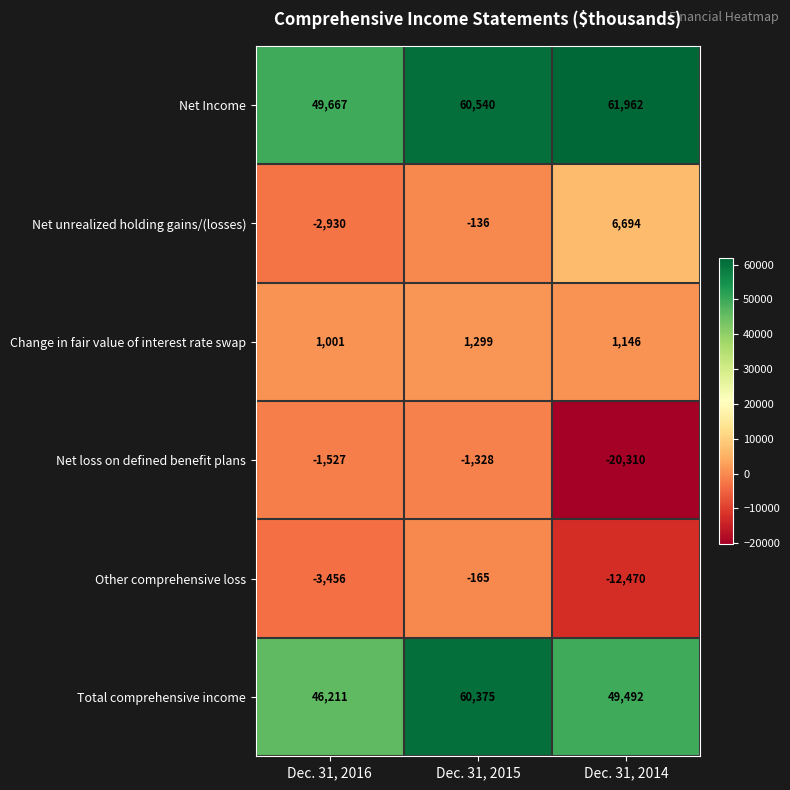

What is the smallest value displayed?

-20310